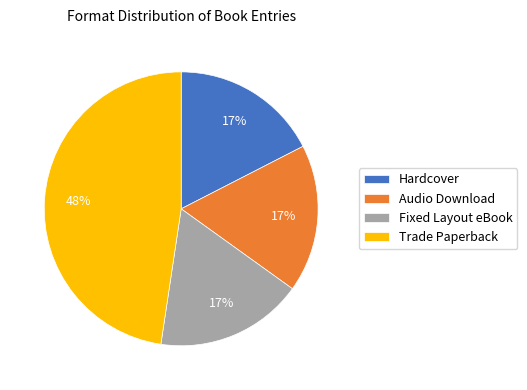

The Trade Paperback slice represents 48% of the pie. True or false?

True